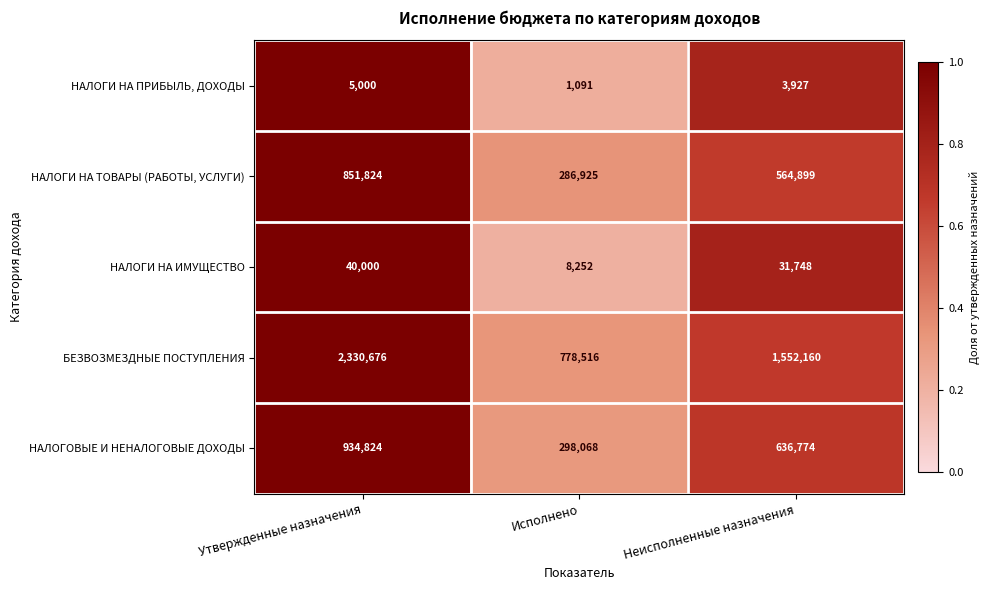

What is the minimum value shown in the chart?

1091